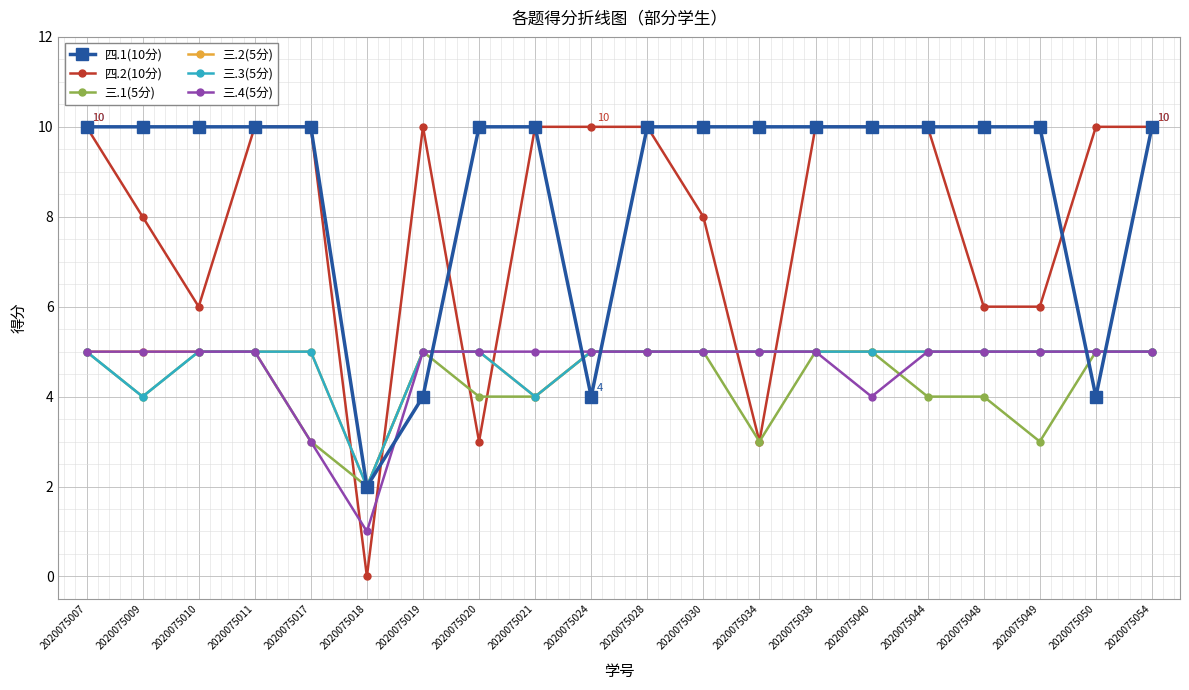

Reading left to right, transcribe all the data shown in this chart.

四.1(10分): 2020075007=10	2020075009=10	2020075010=10	2020075011=10	2020075017=10	2020075018=2	2020075019=4	2020075020=10	2020075021=10	2020075024=4	2020075028=10	2020075030=10	2020075034=10	2020075038=10	2020075040=10	2020075044=10	2020075048=10	2020075049=10	2020075050=4	2020075054=10
四.2(10分): 2020075007=10	2020075009=8	2020075010=6	2020075011=10	2020075017=10	2020075018=0	2020075019=10	2020075020=3	2020075021=10	2020075024=10	2020075028=10	2020075030=8	2020075034=3	2020075038=10	2020075040=10	2020075044=10	2020075048=6	2020075049=6	2020075050=10	2020075054=10
三.1(5分): 2020075007=5	2020075009=4	2020075010=5	2020075011=5	2020075017=3	2020075018=2	2020075019=5	2020075020=4	2020075021=4	2020075024=5	2020075028=5	2020075030=5	2020075034=3	2020075038=5	2020075040=5	2020075044=4	2020075048=4	2020075049=3	2020075050=5	2020075054=5
三.2(5分): 2020075007=5	2020075009=5	2020075010=5	2020075011=5	2020075017=5	2020075018=2	2020075019=5	2020075020=5	2020075021=4	2020075024=5	2020075028=5	2020075030=5	2020075034=5	2020075038=5	2020075040=5	2020075044=5	2020075048=5	2020075049=5	2020075050=5	2020075054=5
三.3(5分): 2020075007=5	2020075009=4	2020075010=5	2020075011=5	2020075017=5	2020075018=2	2020075019=5	2020075020=5	2020075021=4	2020075024=5	2020075028=5	2020075030=5	2020075034=5	2020075038=5	2020075040=5	2020075044=5	2020075048=5	2020075049=5	2020075050=5	2020075054=5
三.4(5分): 2020075007=5	2020075009=5	2020075010=5	2020075011=5	2020075017=3	2020075018=1	2020075019=5	2020075020=5	2020075021=5	2020075024=5	2020075028=5	2020075030=5	2020075034=5	2020075038=5	2020075040=4	2020075044=5	2020075048=5	2020075049=5	2020075050=5	2020075054=5